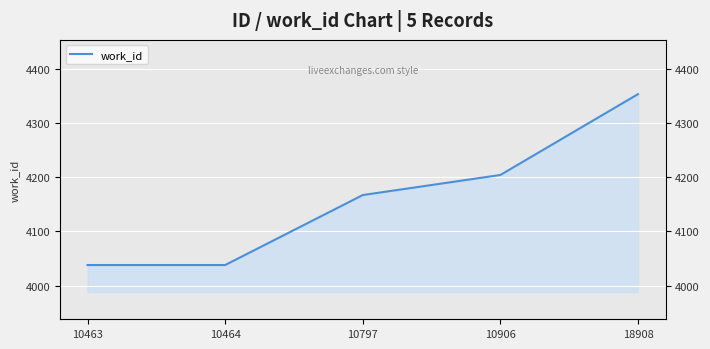

How many lines are shown in the chart?

1